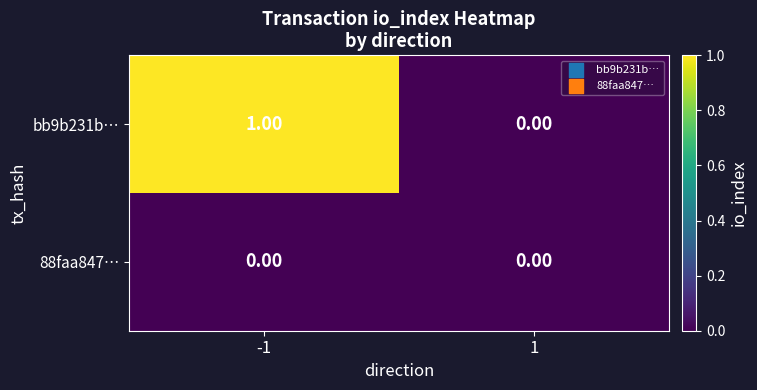

Rank the series by their maximum value, from lowest to highest.

88faa847…, bb9b231b…